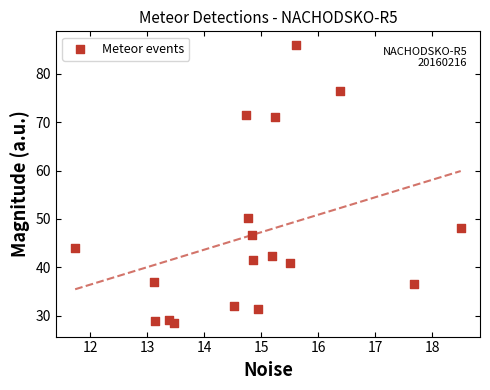

What Y value in the scatter plot is closest to 57?

50.2